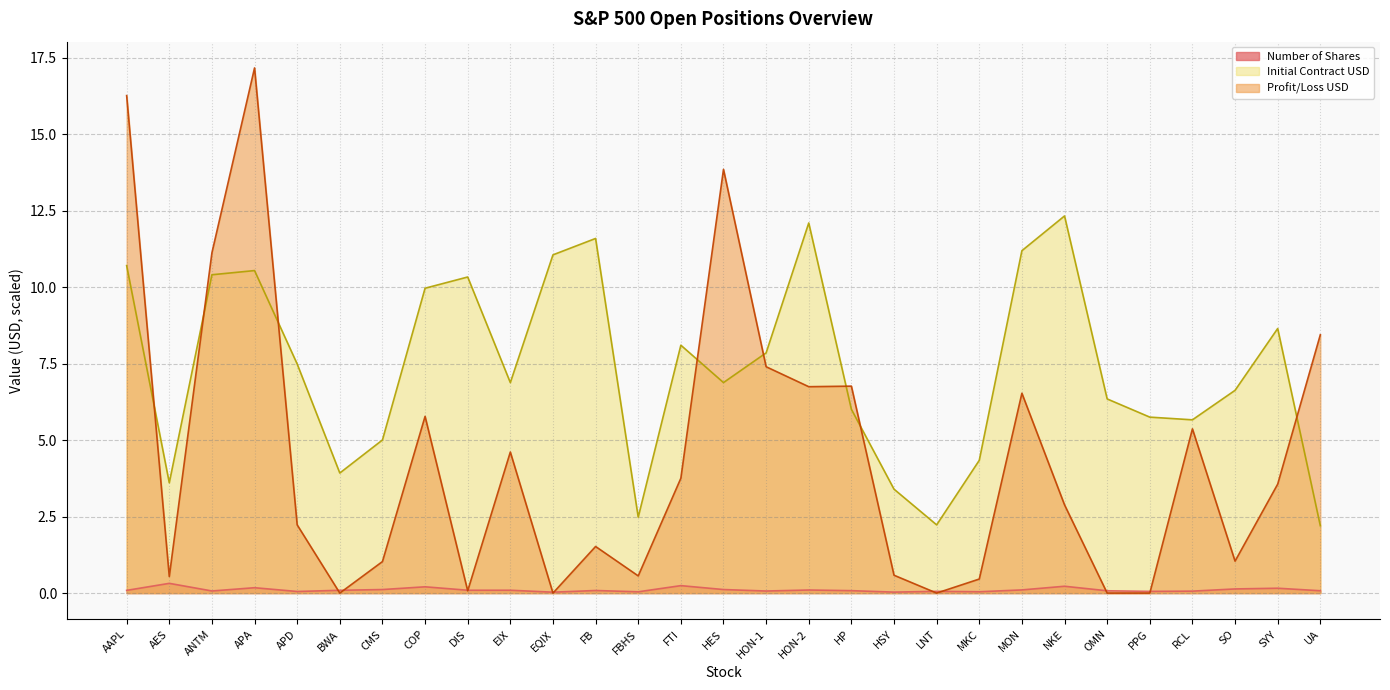

How many lines are shown in the chart?

3